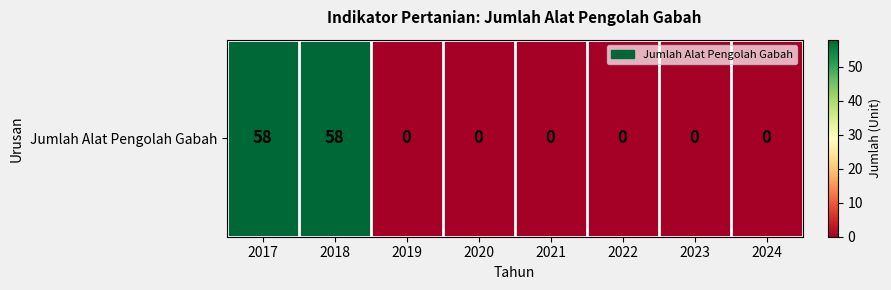

Is it true that the value at 2021 is 35?

False